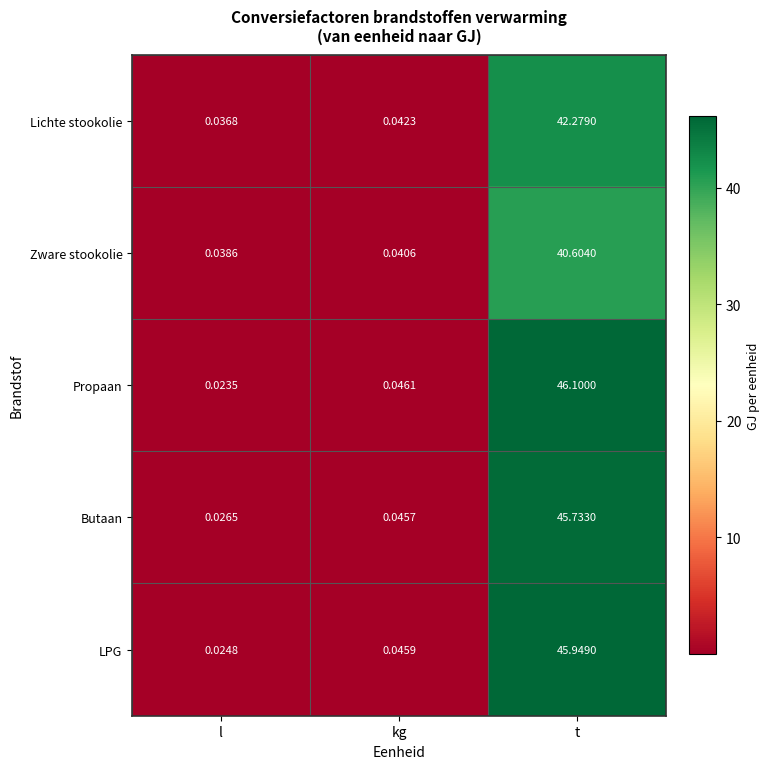

At which category does the chart reach its minimum across all series?

l